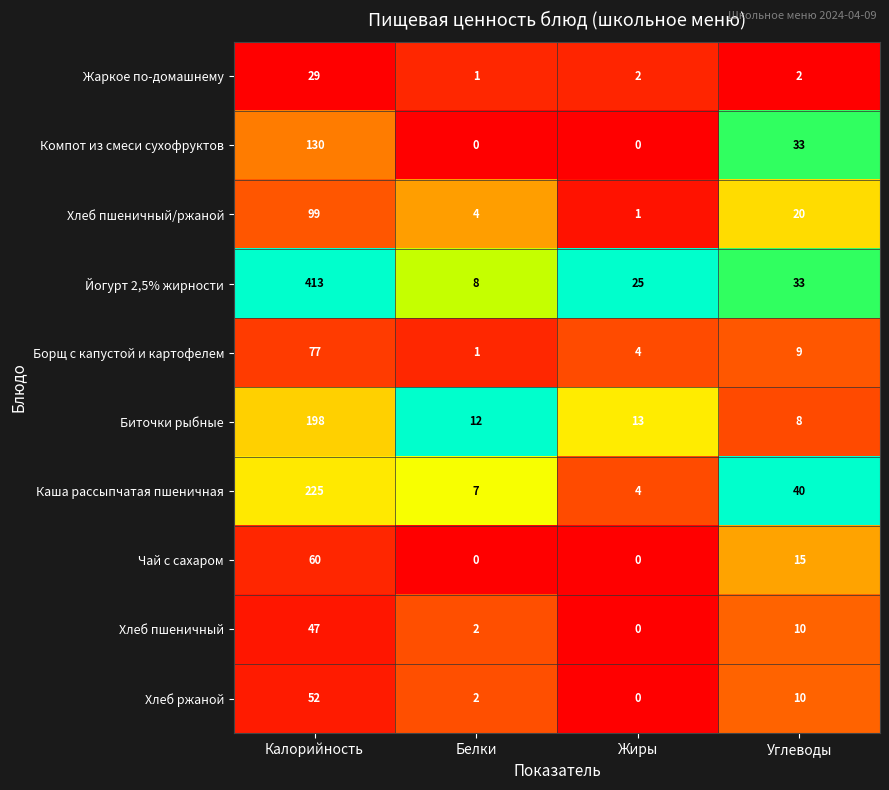

List the series in order of their peak value, lowest first.

Жаркое по-домашнему, Хлеб пшеничный, Хлеб ржаной, Чай с сахаром, Борщ с капустой и картофелем, Хлеб пшеничный/ржаной, Компот из смеси сухофруктов, Биточки рыбные, Каша рассыпчатая пшеничная, Йогурт 2,5% жирности